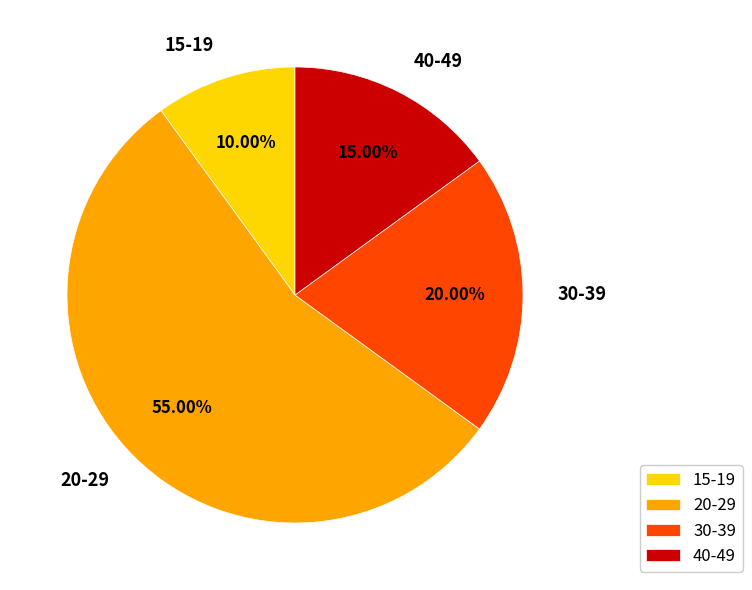

Does 20-29 account for over 50% of the chart?

Yes